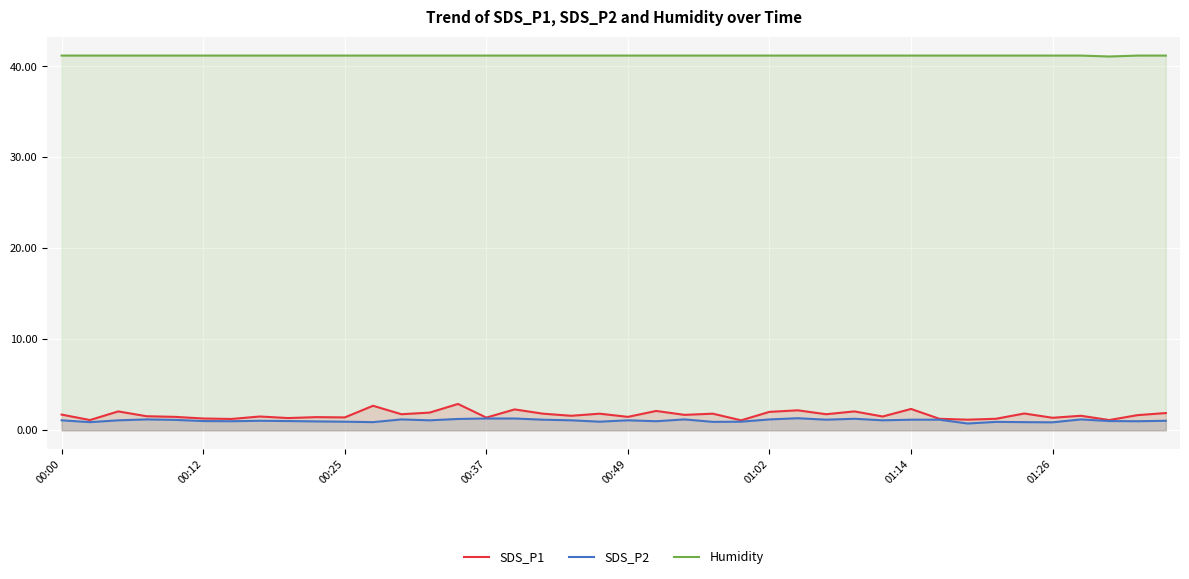

Which series has the largest range (max minus min)?

SDS_P1